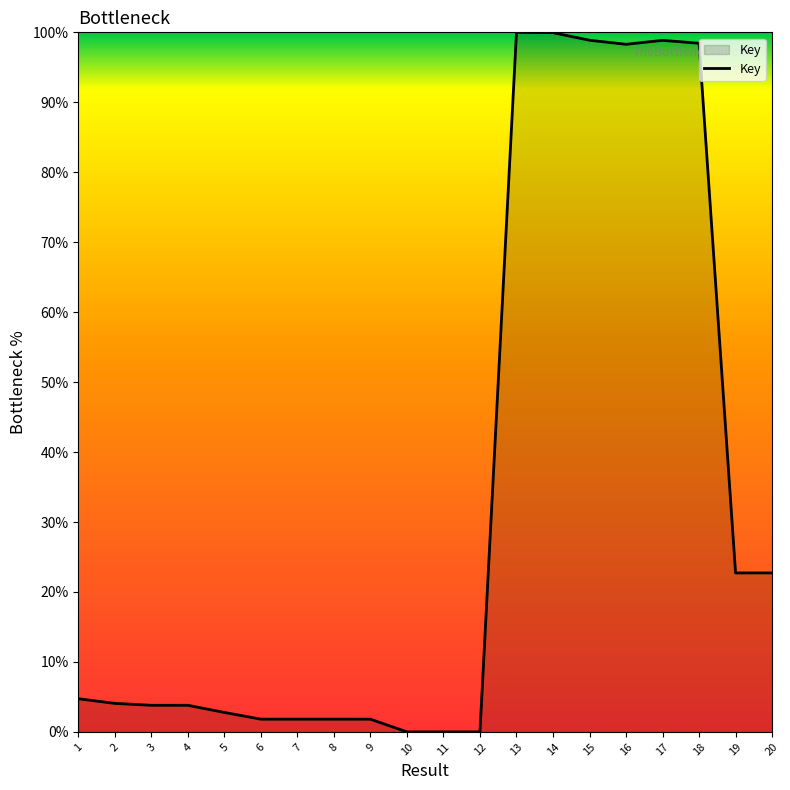

What is the difference between the maximum and minimum values?

100.0